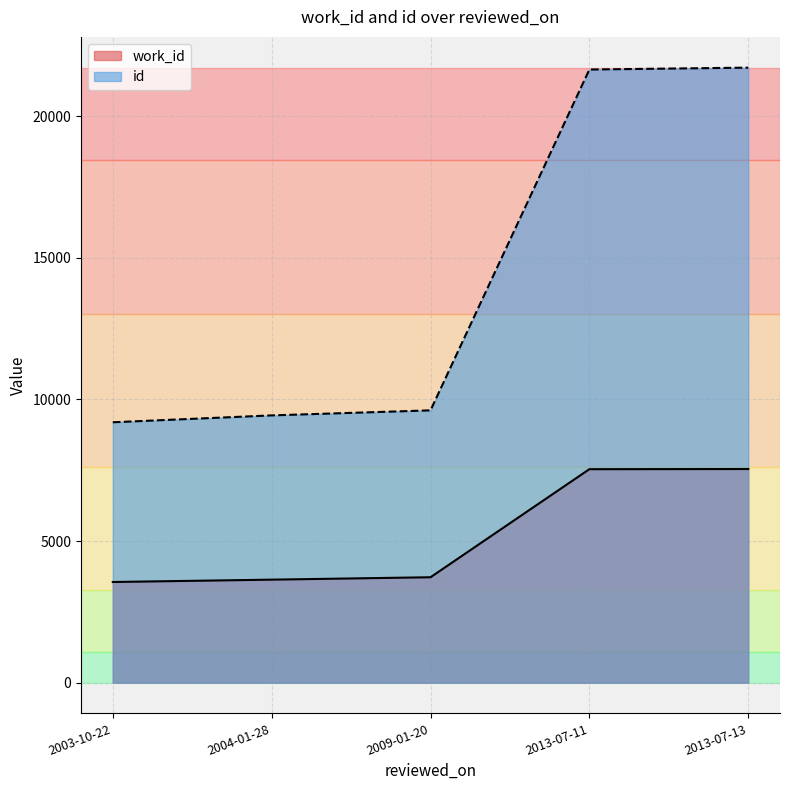

Which series changed the most between 2009-01-20 and 2013-07-13?

id